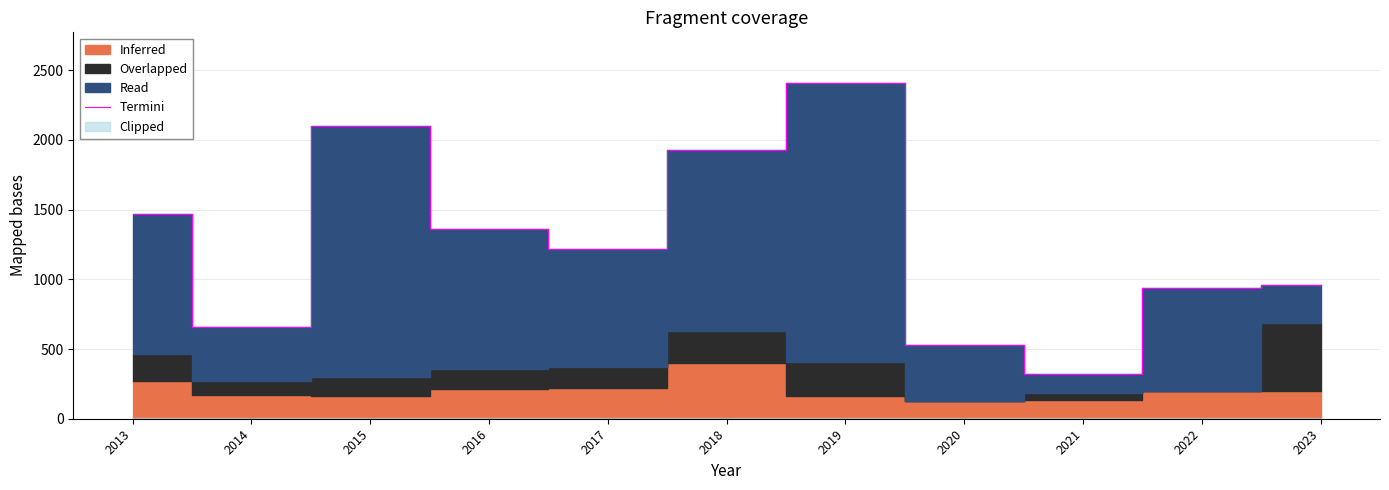

Reading left to right, list all the values displayed in this chart.

1465	660	2100	1360	1220	1930	2410	530	320	940	960